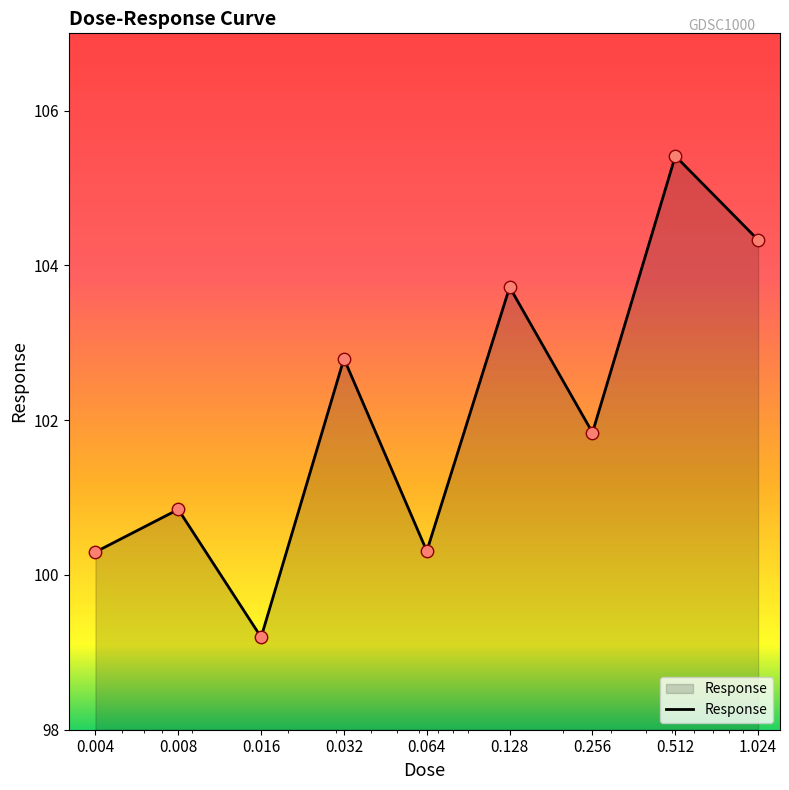

What is the difference between the maximum and minimum values?

6.2